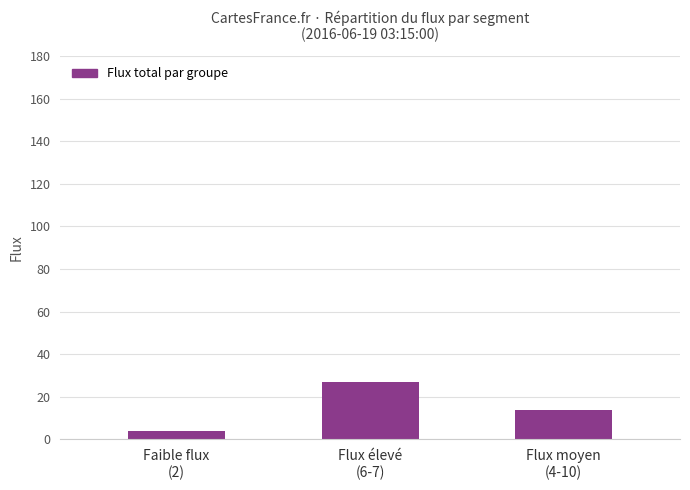

Which label corresponds to the largest value in the chart?

Flux élevé
(6-7)